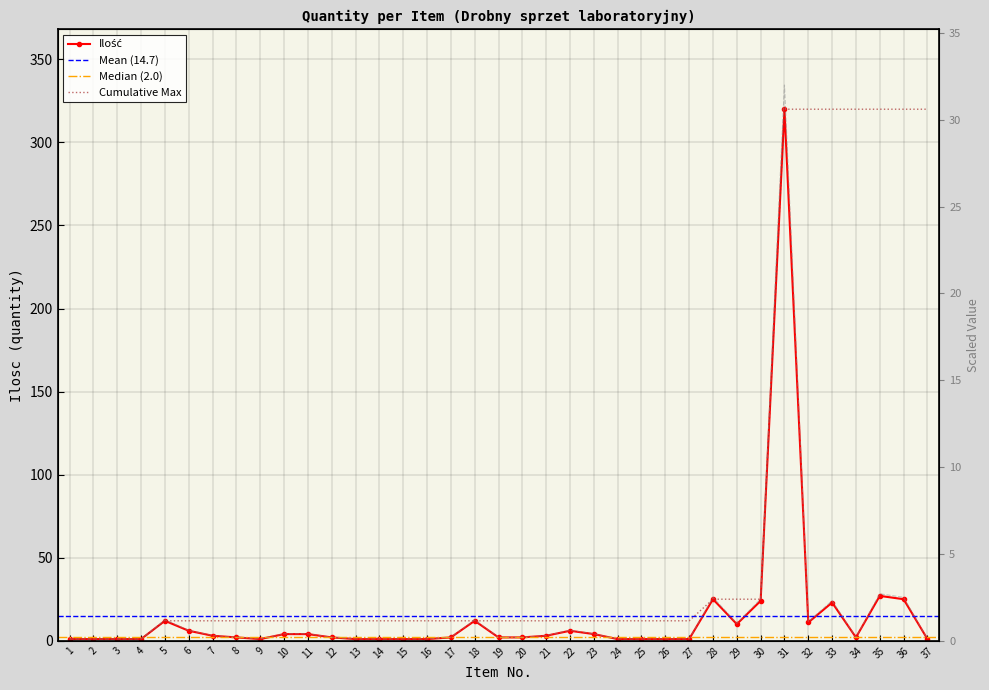

What is the change in value from 17 to 26?

-1